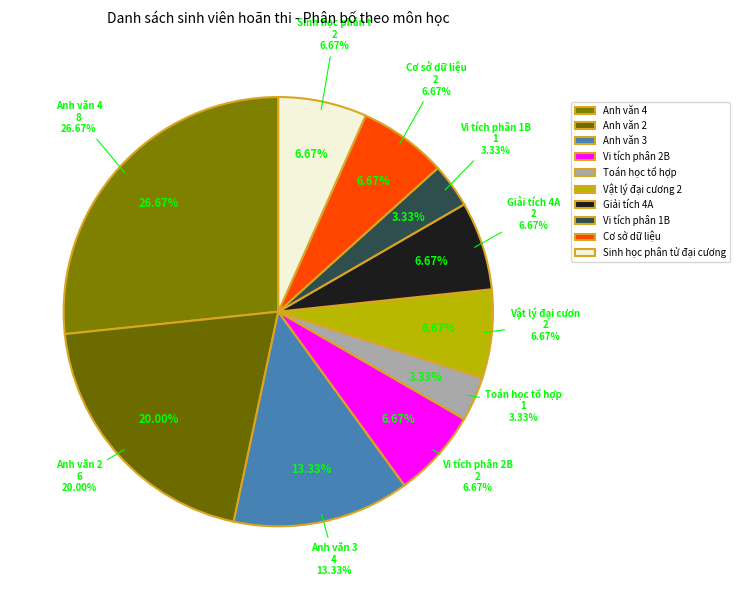

What is the smallest slice in the pie chart?

Toán học tổ hợp